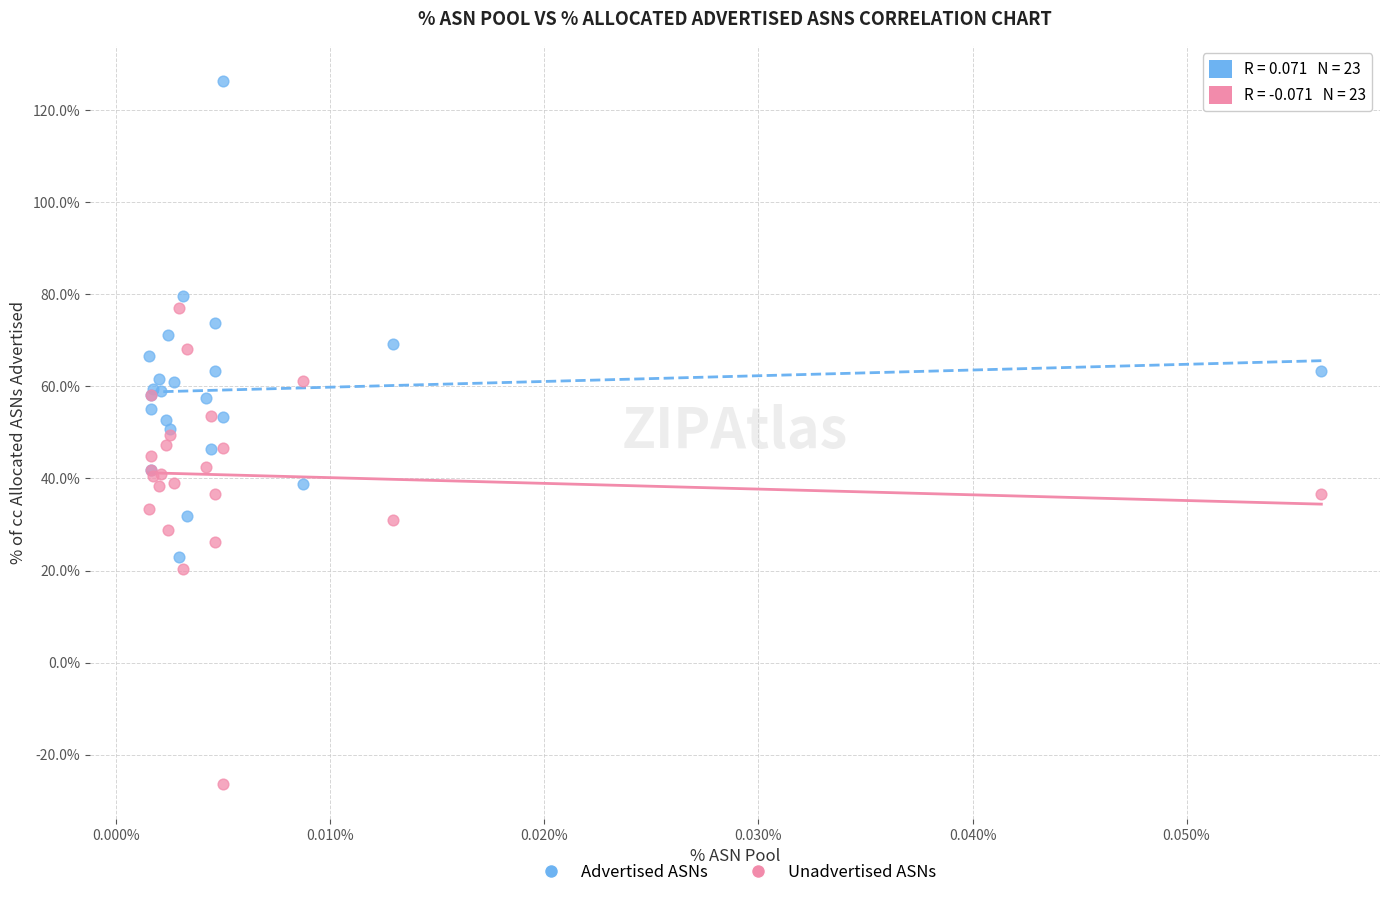

Which series reaches the maximum Y coordinate?

Advertised ASNs